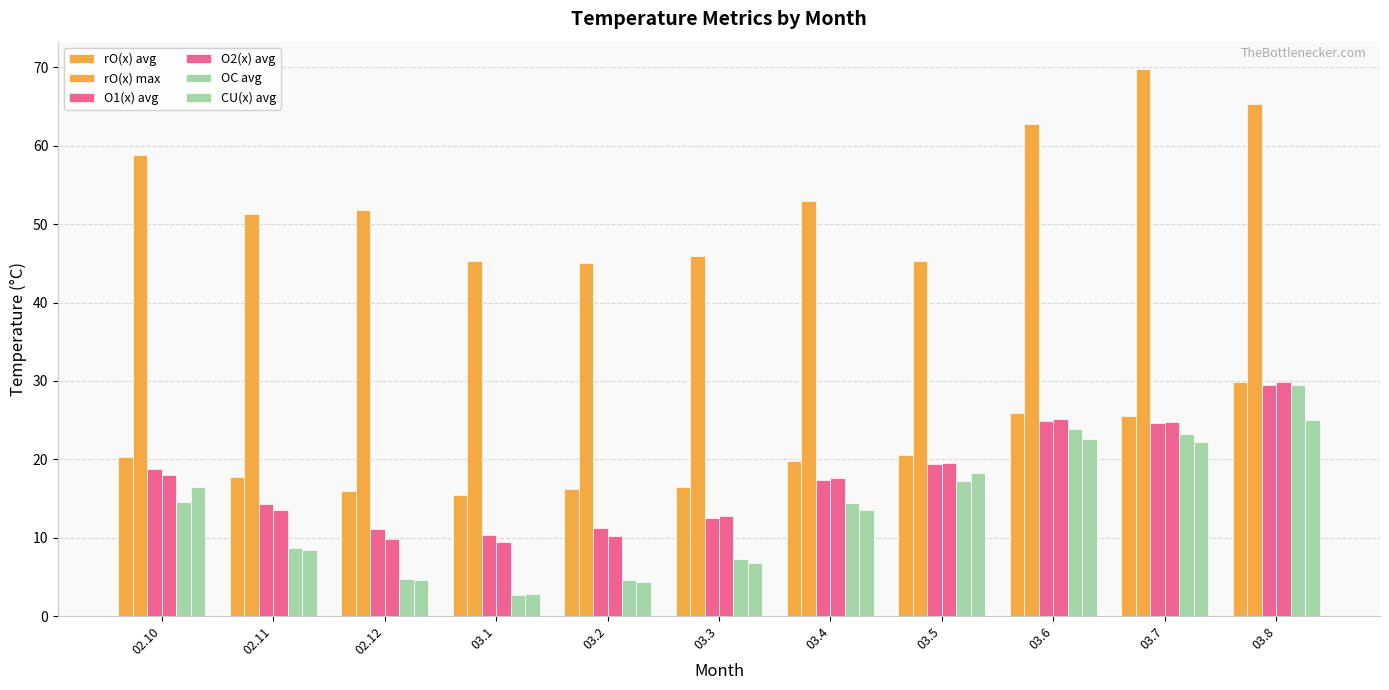

Reading left to right, transcribe all the data shown in this chart.

rO(x) avg: 20.4	17.7	16.0	15.4	16.2	16.4	19.8	20.6	25.9	25.5	29.9
rO(x) max: 58.8	51.2	51.8	45.2	45.0	45.9	52.9	45.3	62.8	69.8	65.3
O1(x) avg: 18.8	14.3	11.2	10.3	11.2	12.5	17.4	19.4	24.9	24.6	29.4
O2(x) avg: 18.0	13.5	9.9	9.5	10.3	12.8	17.6	19.6	25.2	24.7	29.9
OC avg: 14.6	8.7	4.8	2.7	4.6	7.3	14.4	17.3	23.8	23.3	29.4
CU(x) avg: 16.5	8.5	4.6	2.9	4.4	6.8	13.6	18.3	22.6	22.2	25.1